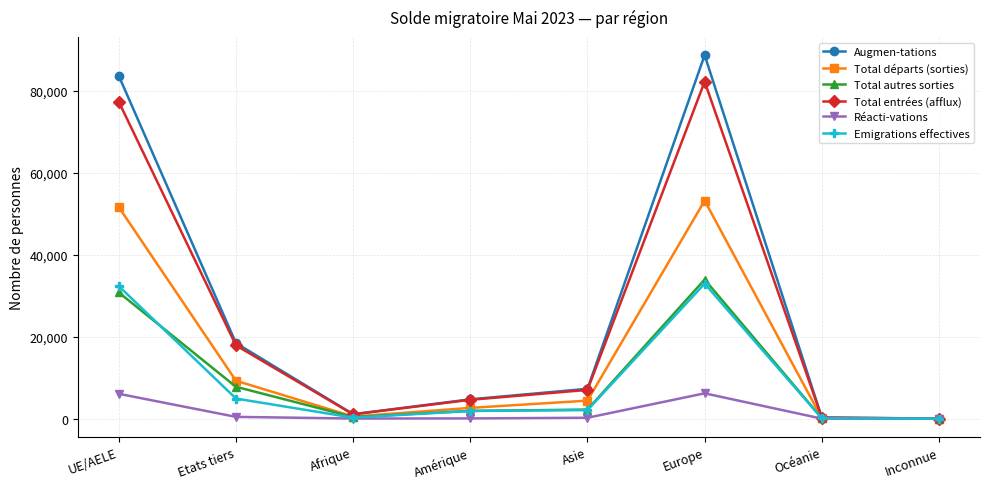

What is the sum of all Réacti-vations values?

13020